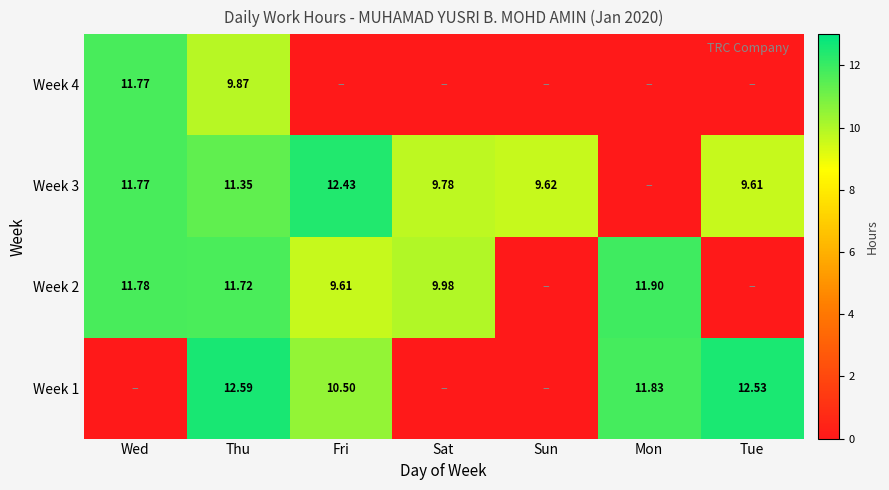

How many values in the Week 2 series are below 9?

2